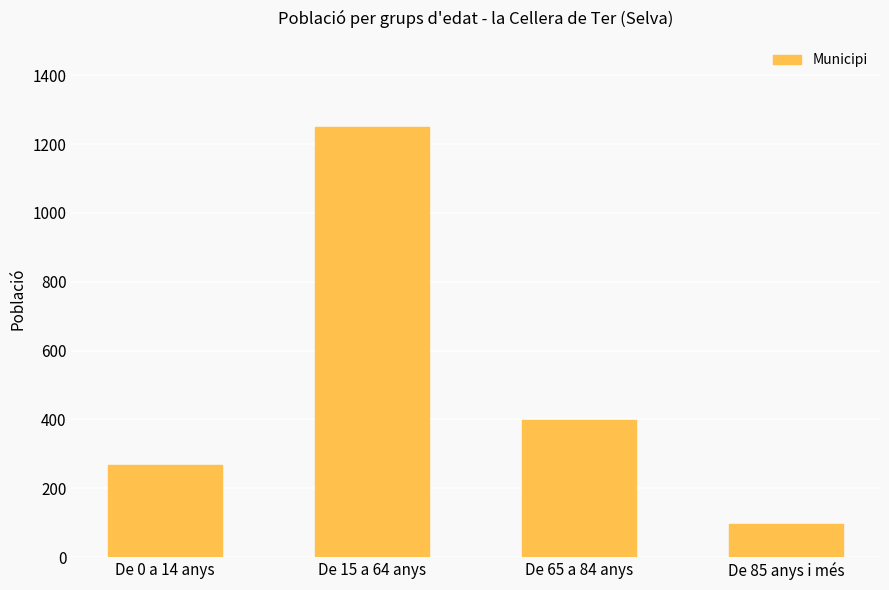

What is the sum of the values at De 65 a 84 anys and De 85 anys i més?

496